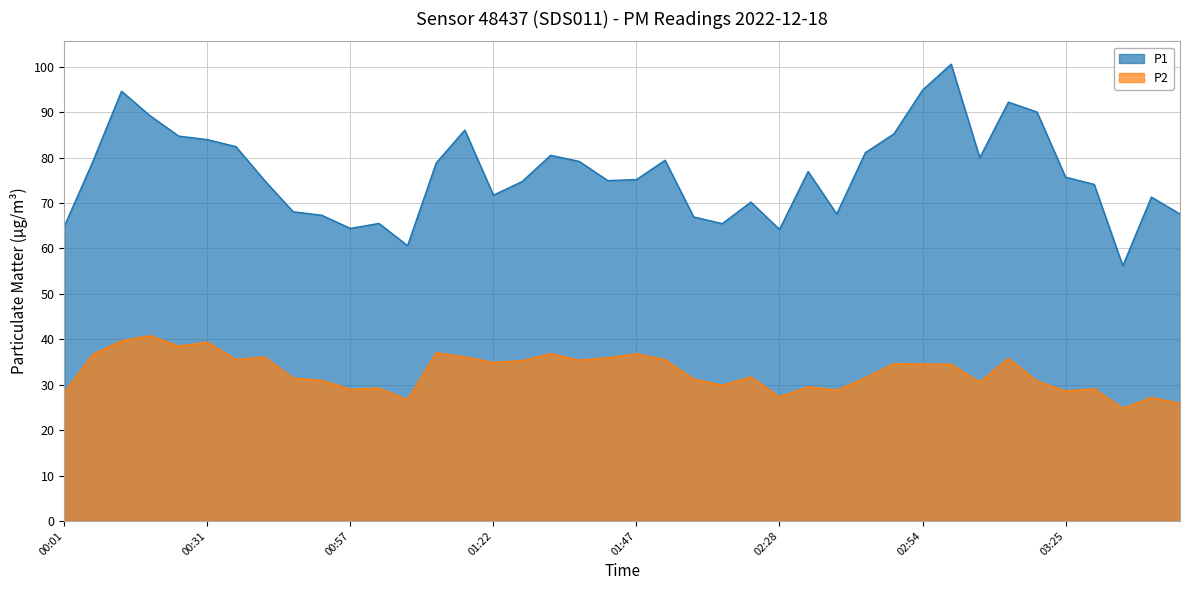

Where does the P1 series first go above 75?

00:11